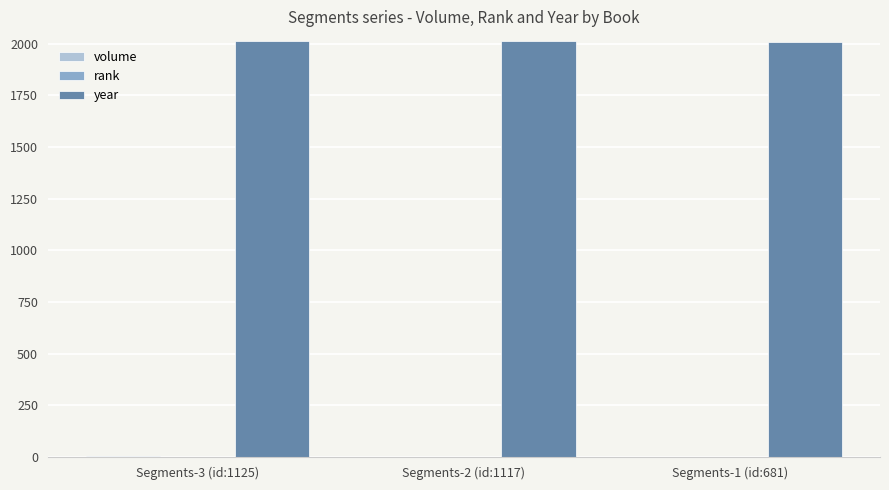

What is the maximum value for year?

2014